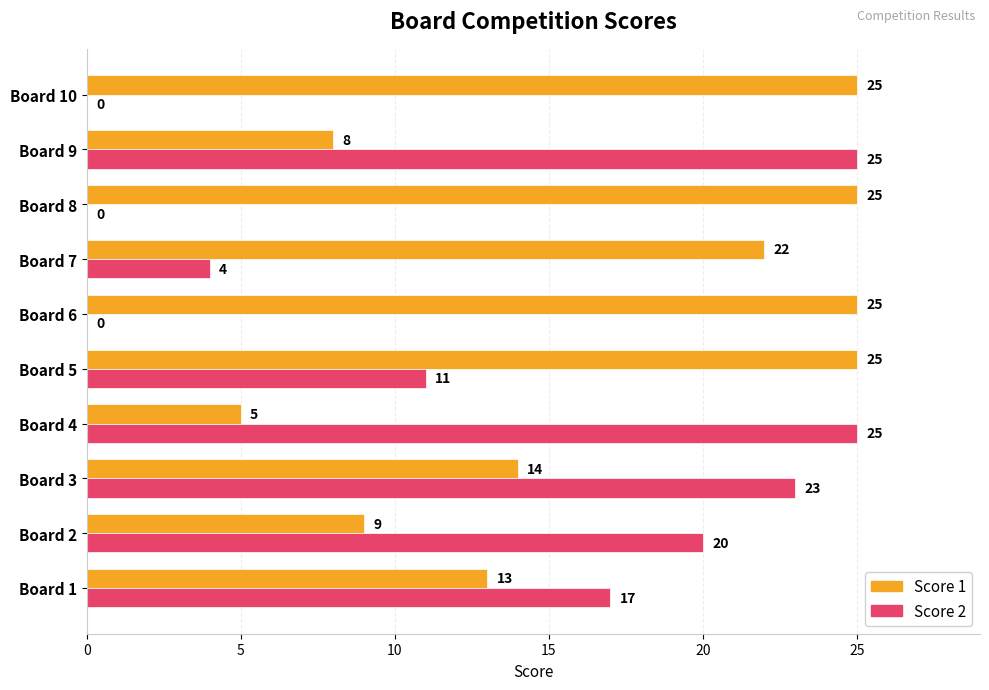

How many data points does each series have?

10